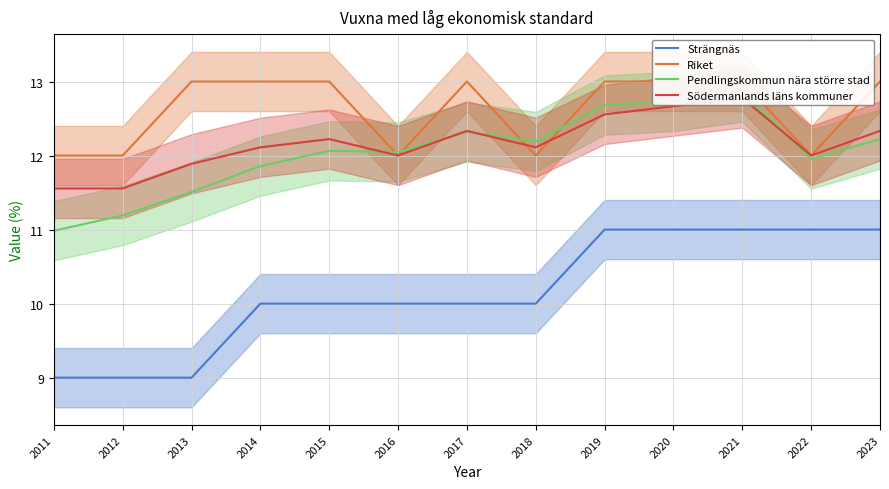

Between 2014 and 2021, which is larger?

2021